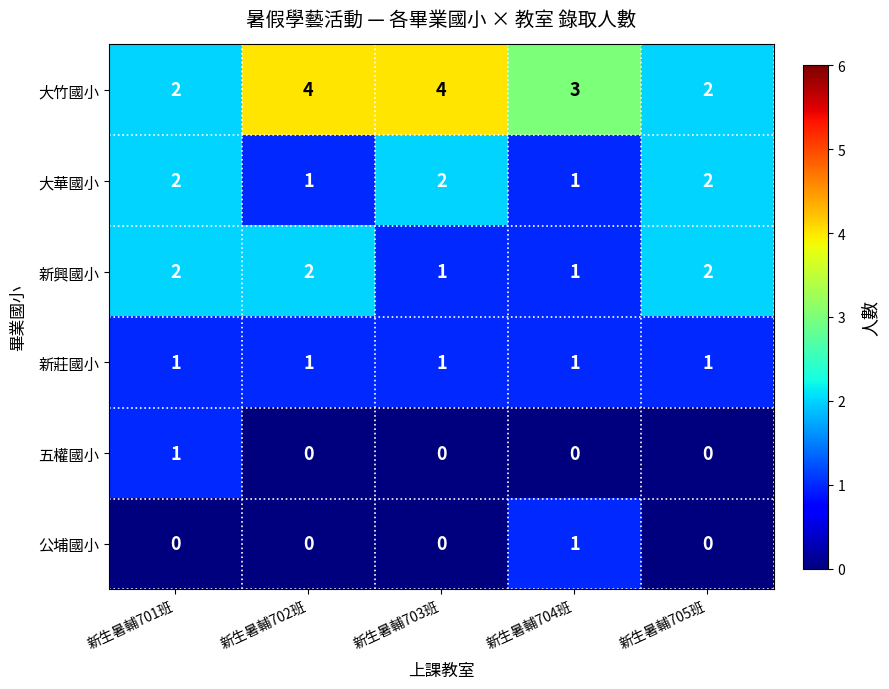

How many series are shown in this chart?

6